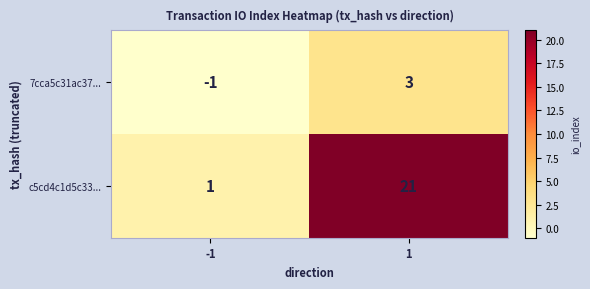

How many negative values does the 7cca5c31ac37... series have?

1